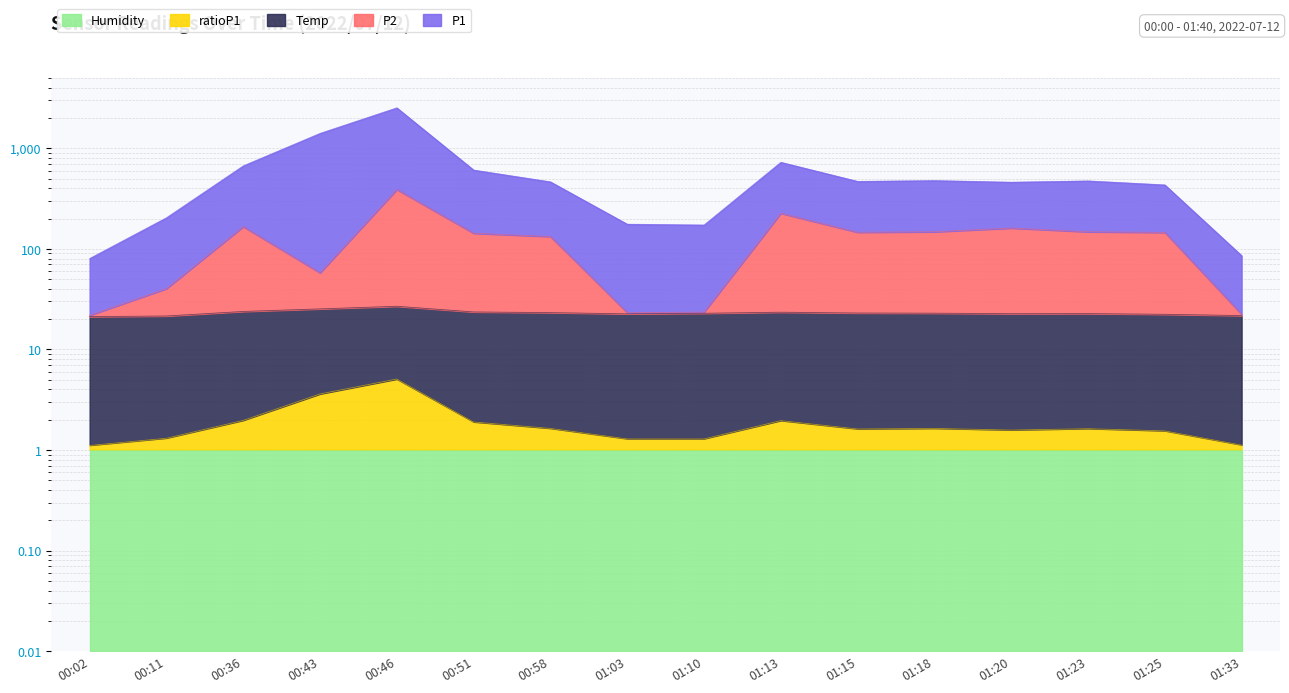

What position from the left is 00:58?

7